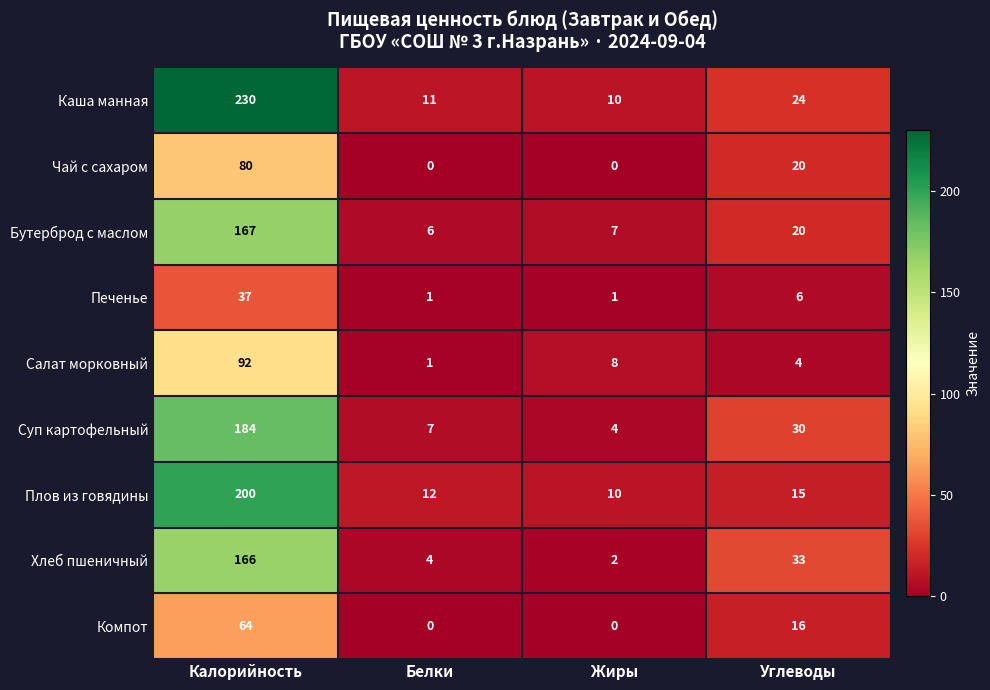

Which series has the largest range (max minus min)?

Каша манная